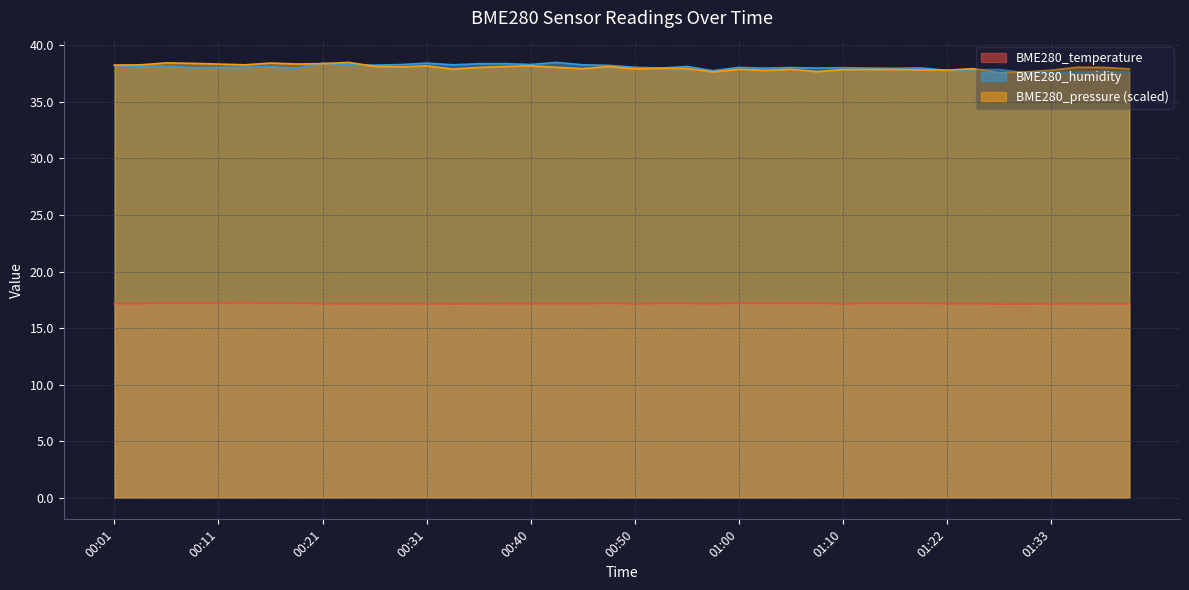

Reading left to right, transcribe all the data shown in this chart.

BME280_temperature: 00:01=17.1	00:03=17.1	00:06=17.2	00:08=17.2	00:11=17.2	00:13=17.2	00:16=17.2	00:18=17.2	00:21=17.1	00:23=17.1	00:26=17.1	00:28=17.1	00:31=17.1	00:33=17.1	00:36=17.1	00:38=17.1	00:40=17.2	00:43=17.2	00:46=17.1	00:48=17.2	00:50=17.1	00:53=17.2	00:55=17.2	00:58=17.1	01:00=17.2	01:03=17.2	01:05=17.2	01:08=17.2	01:10=17.1	01:13=17.2	01:16=17.2	01:19=17.2	01:22=17.2	01:25=17.2	01:27=17.1	01:30=17.1	01:33=17.1	01:35=17.2	01:38=17.1	01:41=17.1
BME280_humidity: 00:01=38.2	00:03=38.2	00:06=38.2	00:08=38.0	00:11=38.0	00:13=38.1	00:16=38.1	00:18=38.0	00:21=38.4	00:23=38.3	00:26=38.3	00:28=38.3	00:31=38.4	00:33=38.3	00:36=38.4	00:38=38.4	00:40=38.3	00:43=38.5	00:46=38.3	00:48=38.2	00:50=38.1	00:53=38.0	00:55=38.1	00:58=37.8	01:00=38.1	01:03=38.0	01:05=38.0	01:08=38.0	01:10=38.0	01:13=38.0	01:16=38.0	01:19=38.0	01:22=37.8	01:25=37.9	01:27=37.9	01:30=37.6	01:33=37.6	01:35=37.6	01:38=37.7	01:41=37.6
BME280_pressure_norm: 00:01=38.3	00:03=38.3	00:06=38.5	00:08=38.4	00:11=38.4	00:13=38.3	00:16=38.4	00:18=38.4	00:21=38.4	00:23=38.5	00:26=38.2	00:28=38.1	00:31=38.2	00:33=37.9	00:36=38.1	00:38=38.1	00:40=38.2	00:43=38.1	00:46=37.9	00:48=38.1	00:50=37.9	00:53=38.0	00:55=38.0	00:58=37.7	01:00=37.9	01:03=37.8	01:05=37.9	01:08=37.7	01:10=37.9	01:13=37.9	01:16=37.9	01:19=37.8	01:22=37.8	01:25=37.9	01:27=37.6	01:30=37.7	01:33=37.8	01:35=38.1	01:38=38.1	01:41=37.9